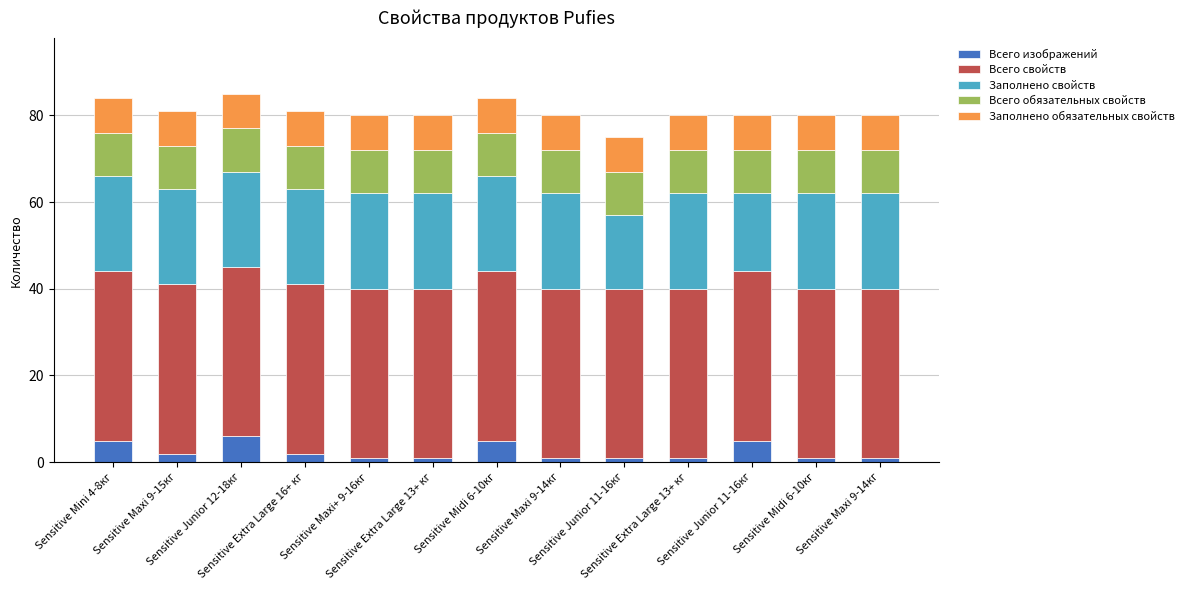

Are the bars horizontal?

No